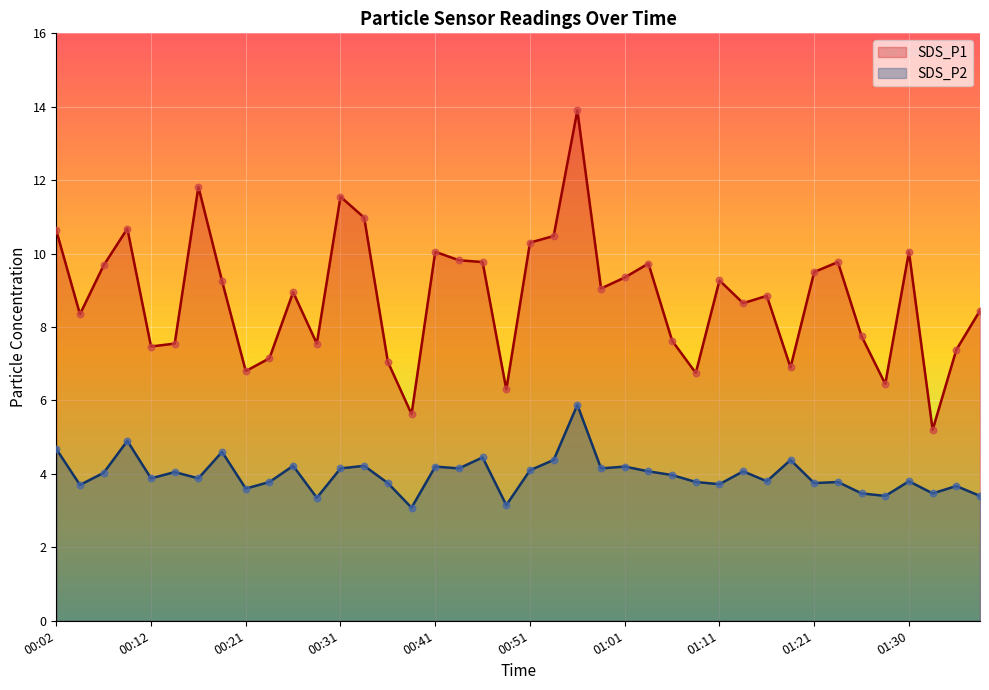

Which series contains the highest Y value?

SDS_P1